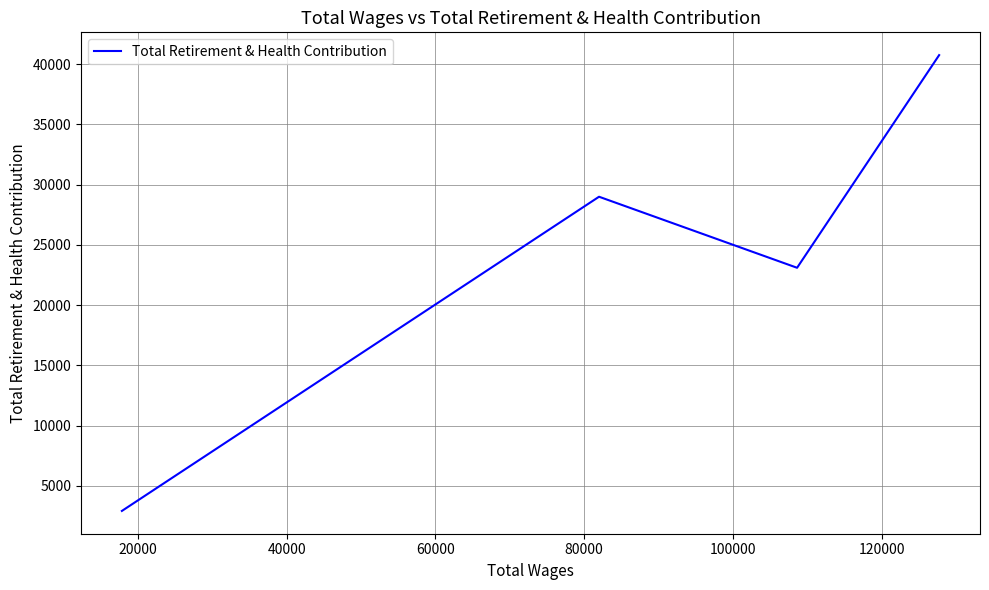

What is the difference between the maximum and minimum values?

37843